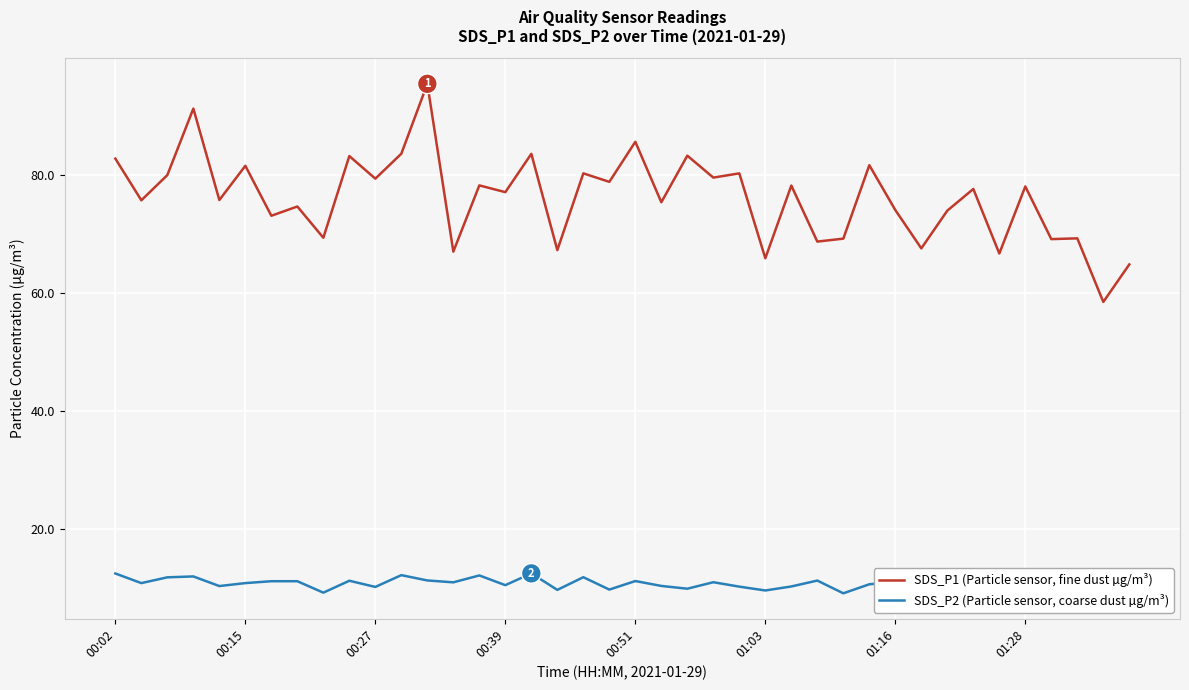

List the series in order of their overall mean, lowest first.

SDS_P2 (Particle sensor, coarse dust µg/m³), SDS_P1 (Particle sensor, fine dust µg/m³)